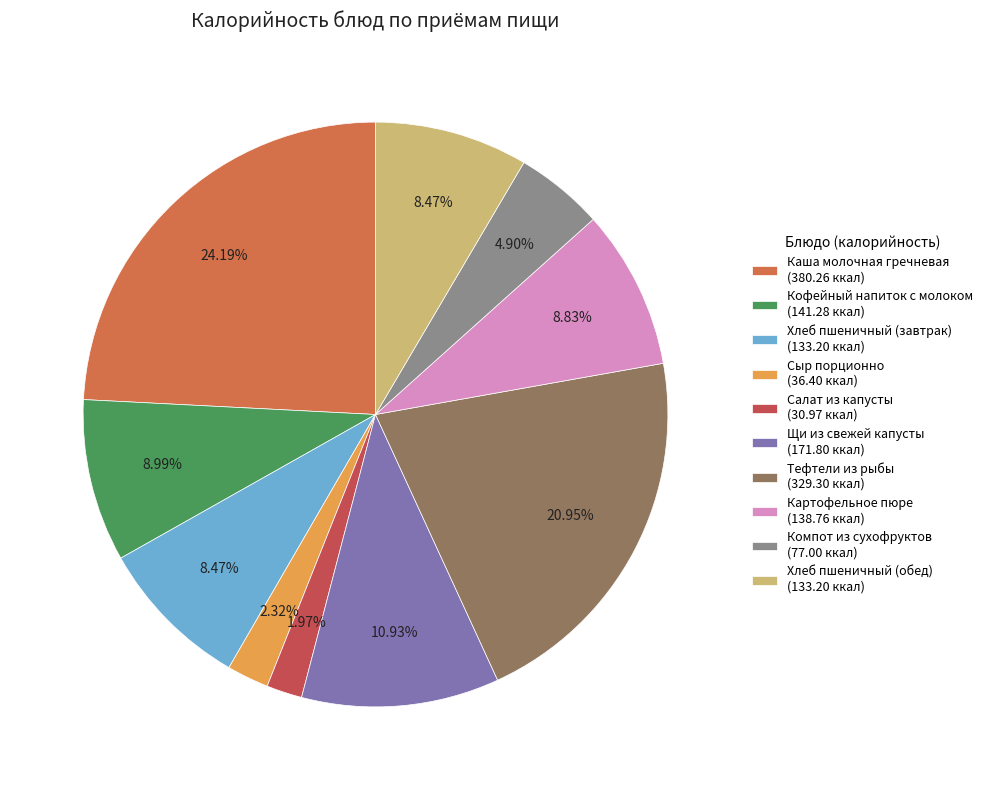

How many segments does this pie chart have?

10